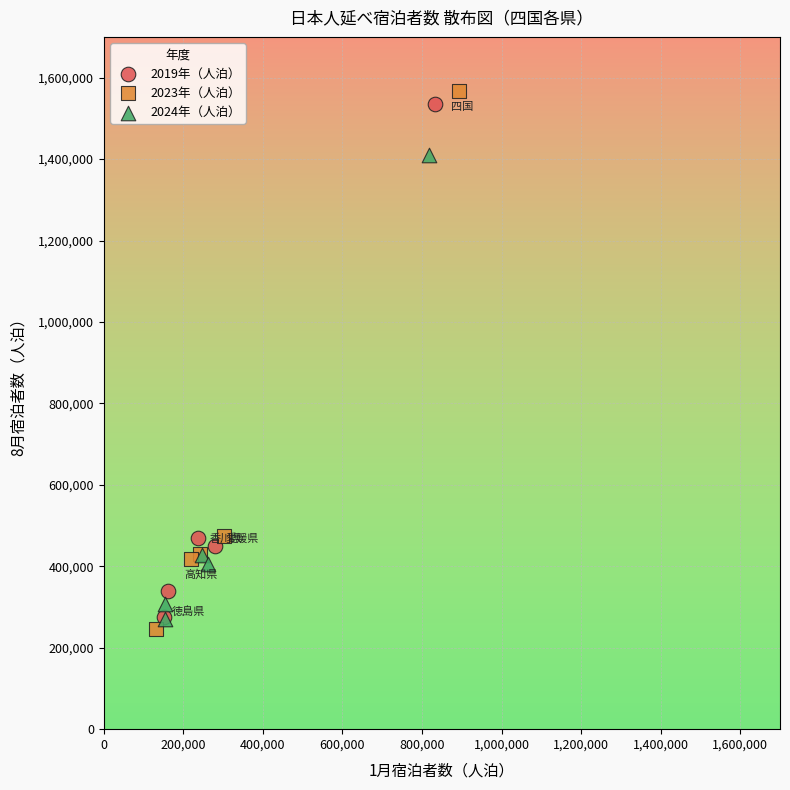

Which series has the largest Y range (max minus min)?

2023年（人泊）